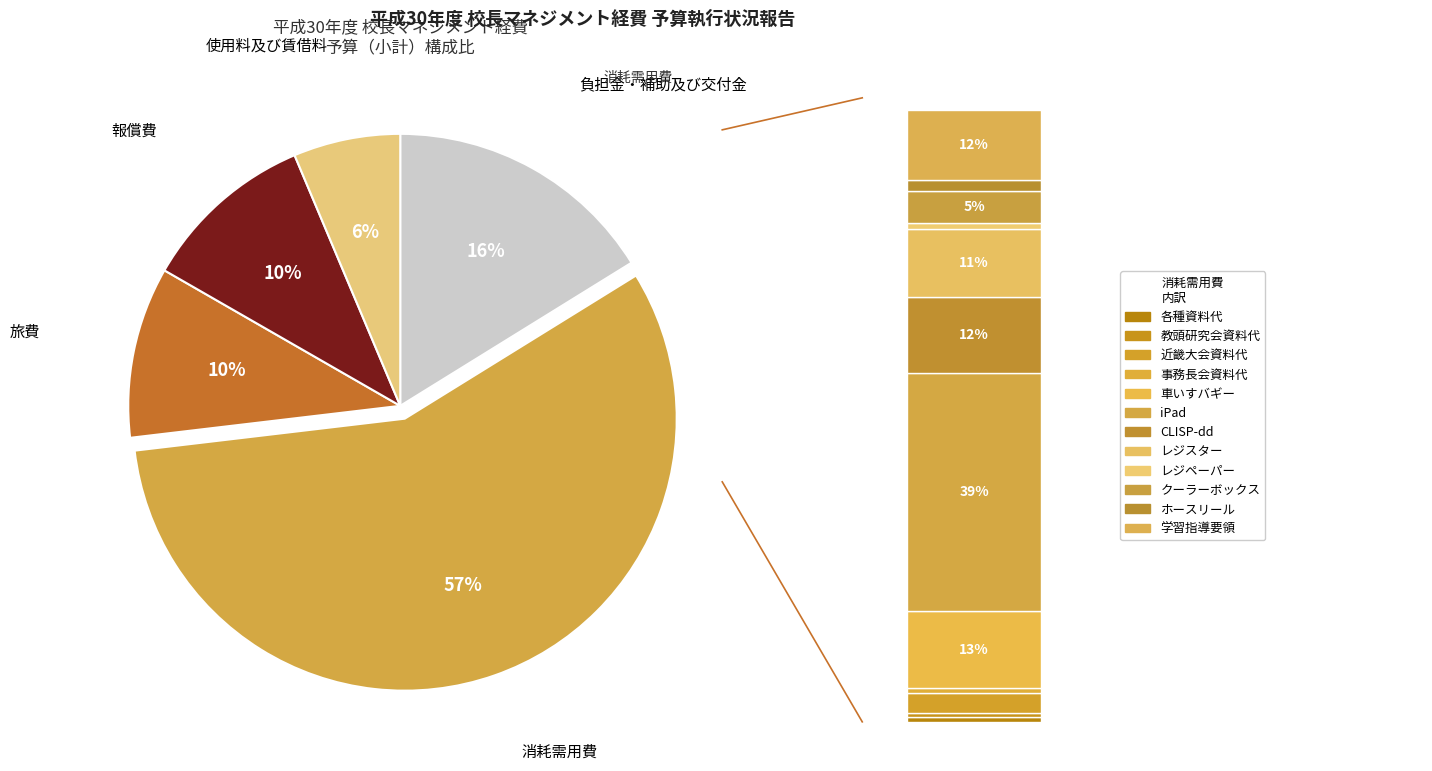

How much of the chart is everything except 消耗需用費(3)?

98.1%